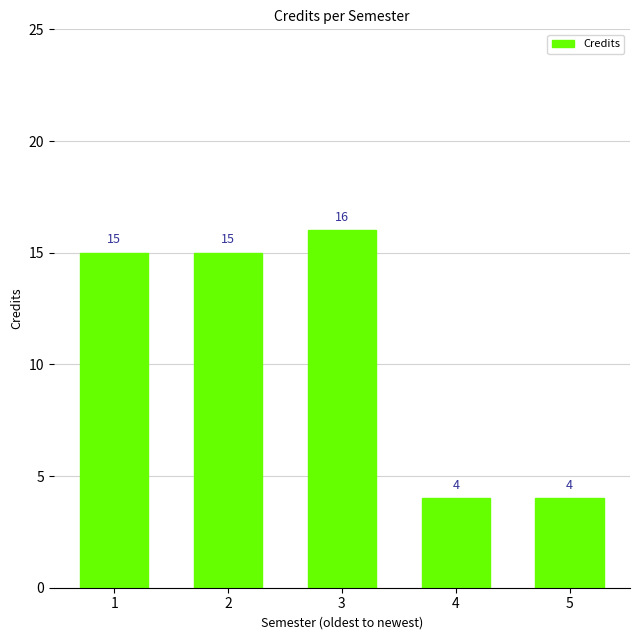

Reading right to left, extract all data points from this chart.

5=4	4=4	3=16	2=15	1=15